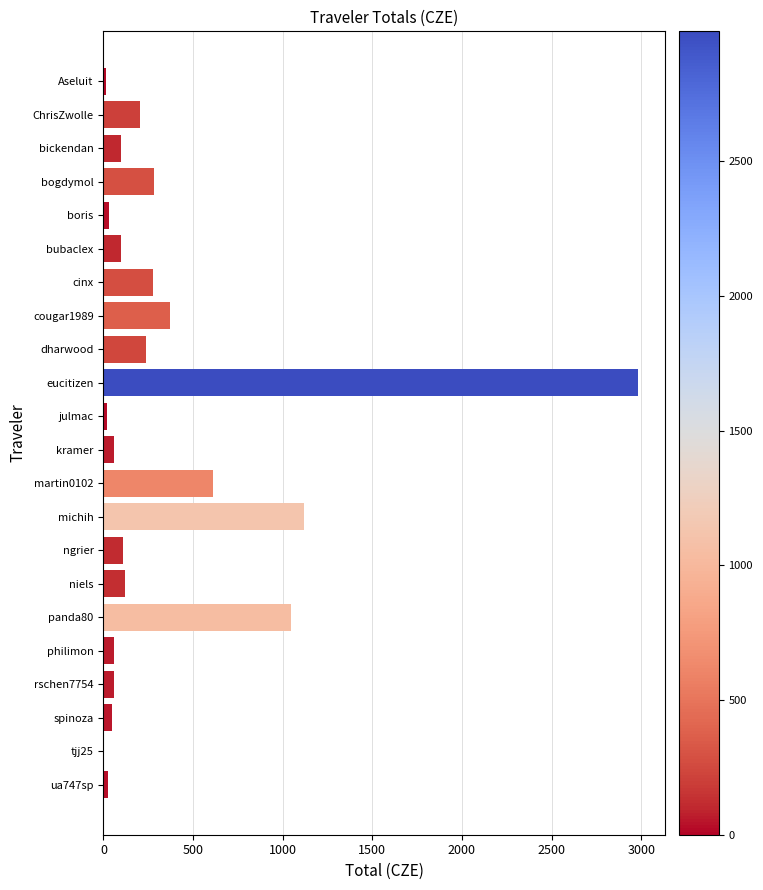

What is the change in value from niels to panda80?

+924.7